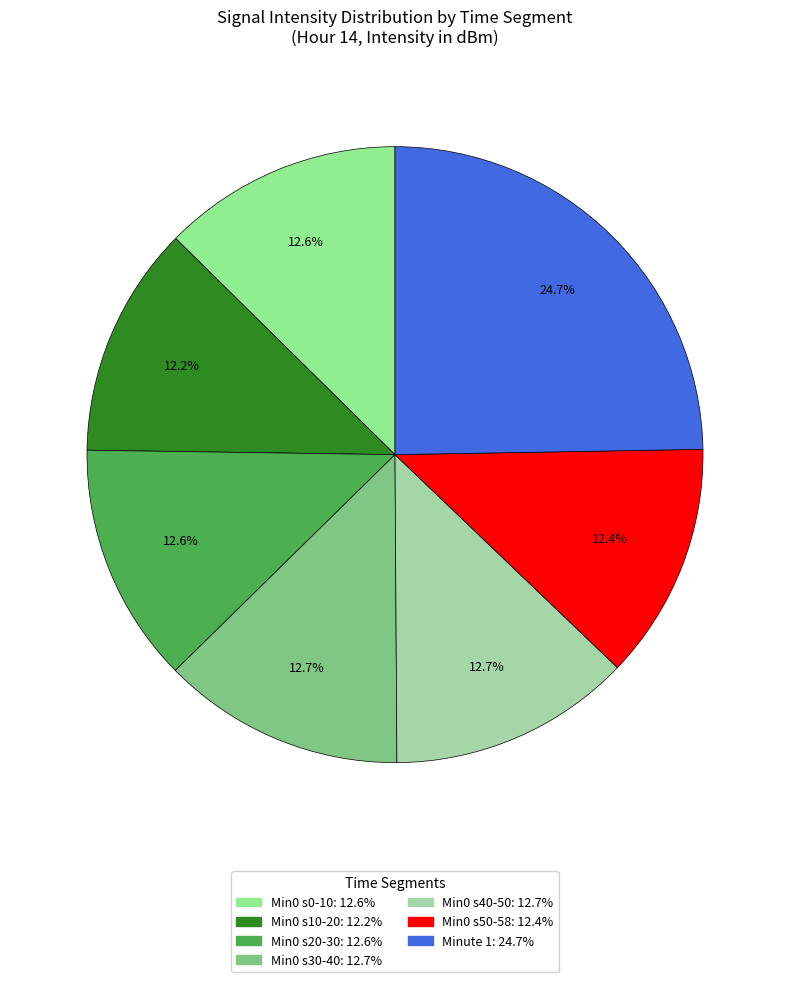

How many segments does this pie chart have?

7